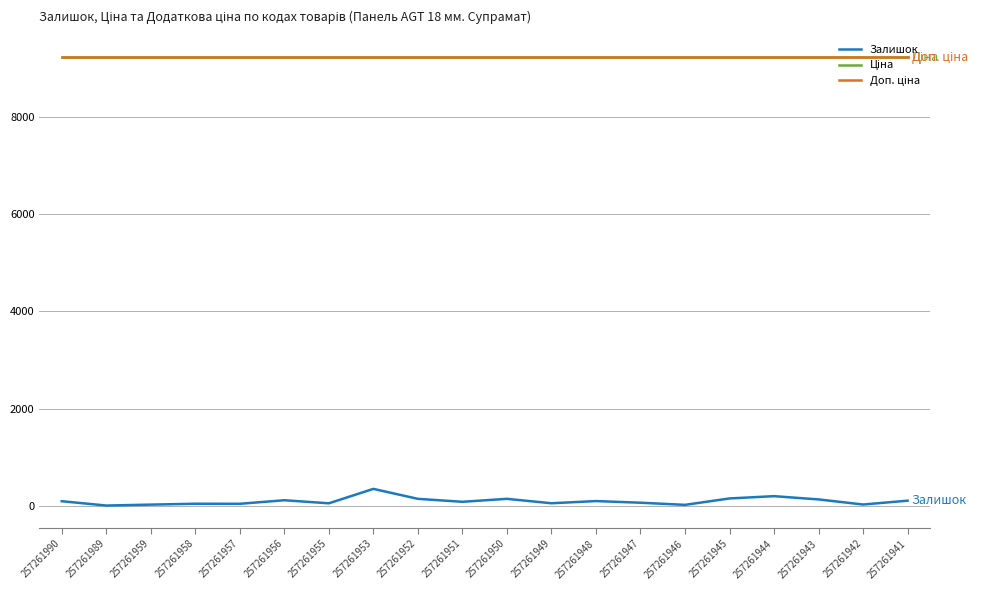

Between 257261945 and 257261958, which is larger?

257261945